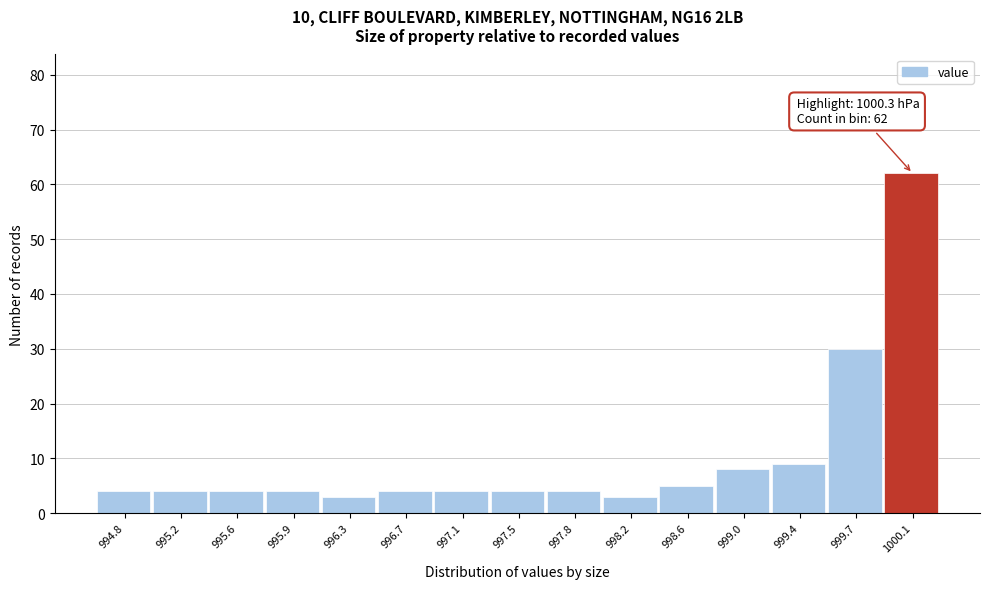

Reading left to right, what are all the values shown in this chart?

994.8=4	995.2=4	995.6=4	995.9=4	996.3=3	996.7=4	997.1=4	997.5=4	997.8=4	998.2=3	998.6=5	999.0=8	999.4=9	999.7=30	1000.1=62